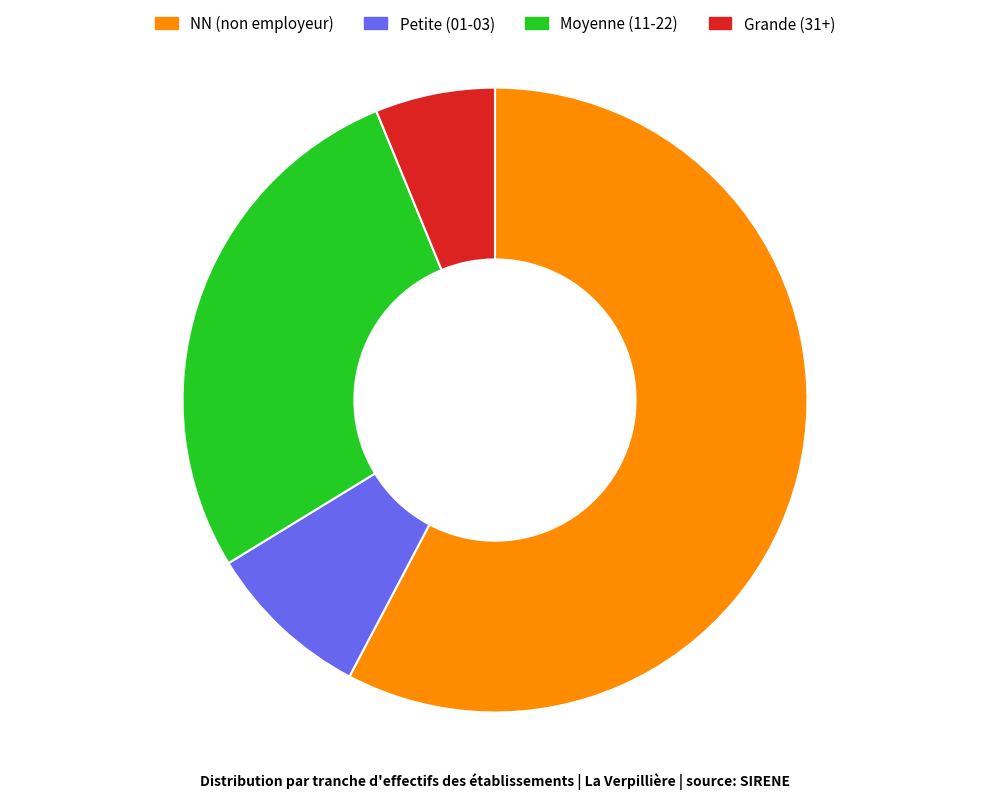

How many slices are in this pie chart?

4